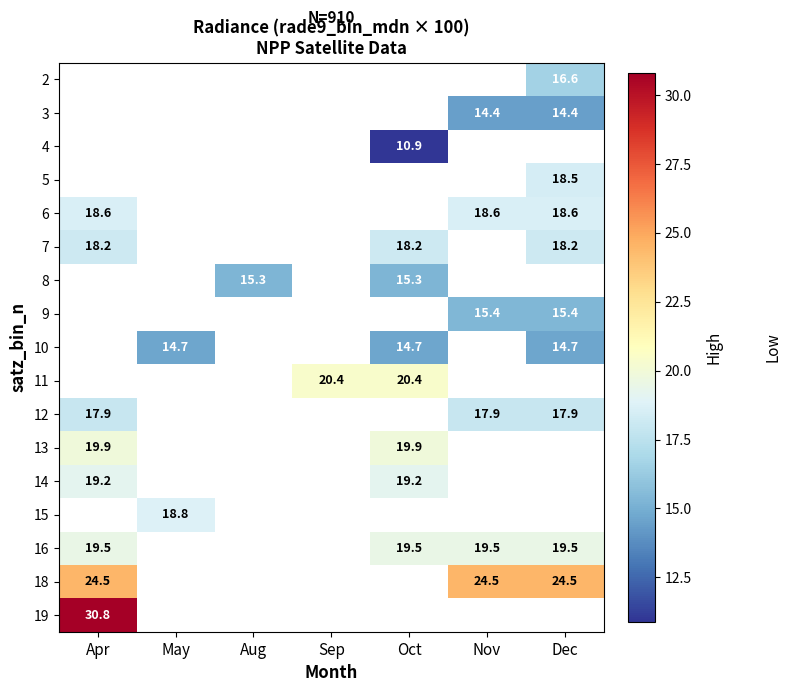

Is it true that 12 equals 24.4 at Apr?

False